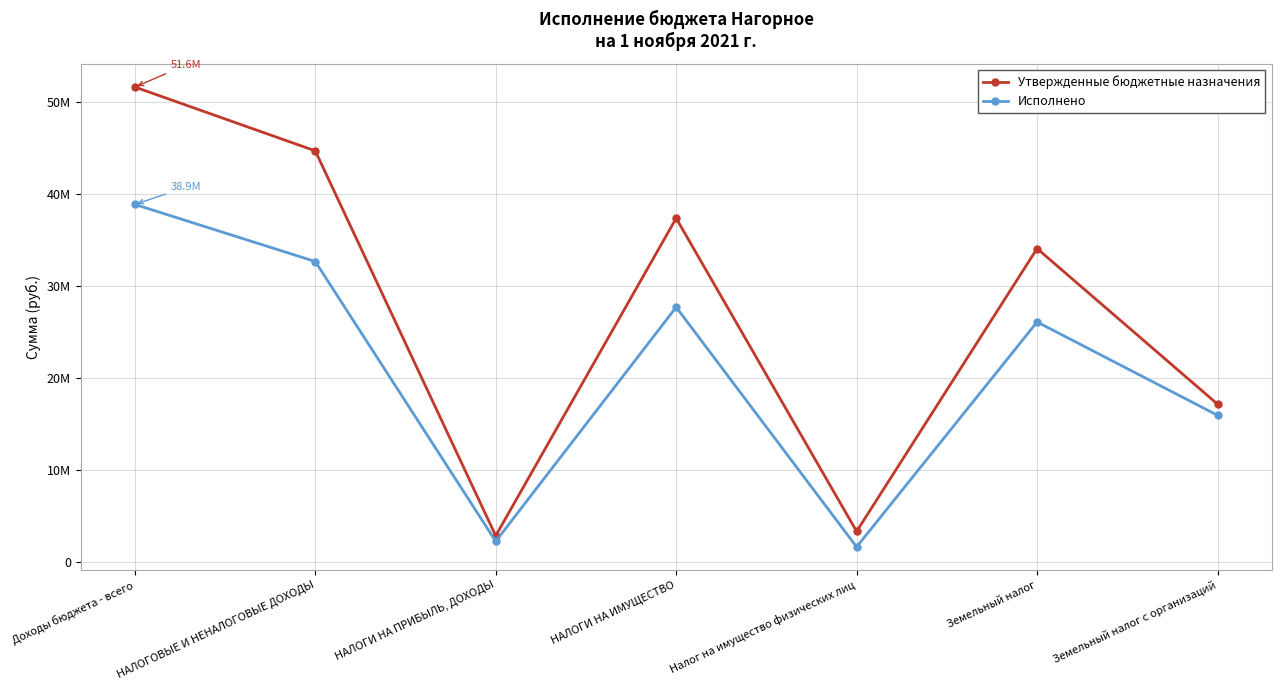

At which category is the sum across all series the highest?

Доходы бюджета - всего